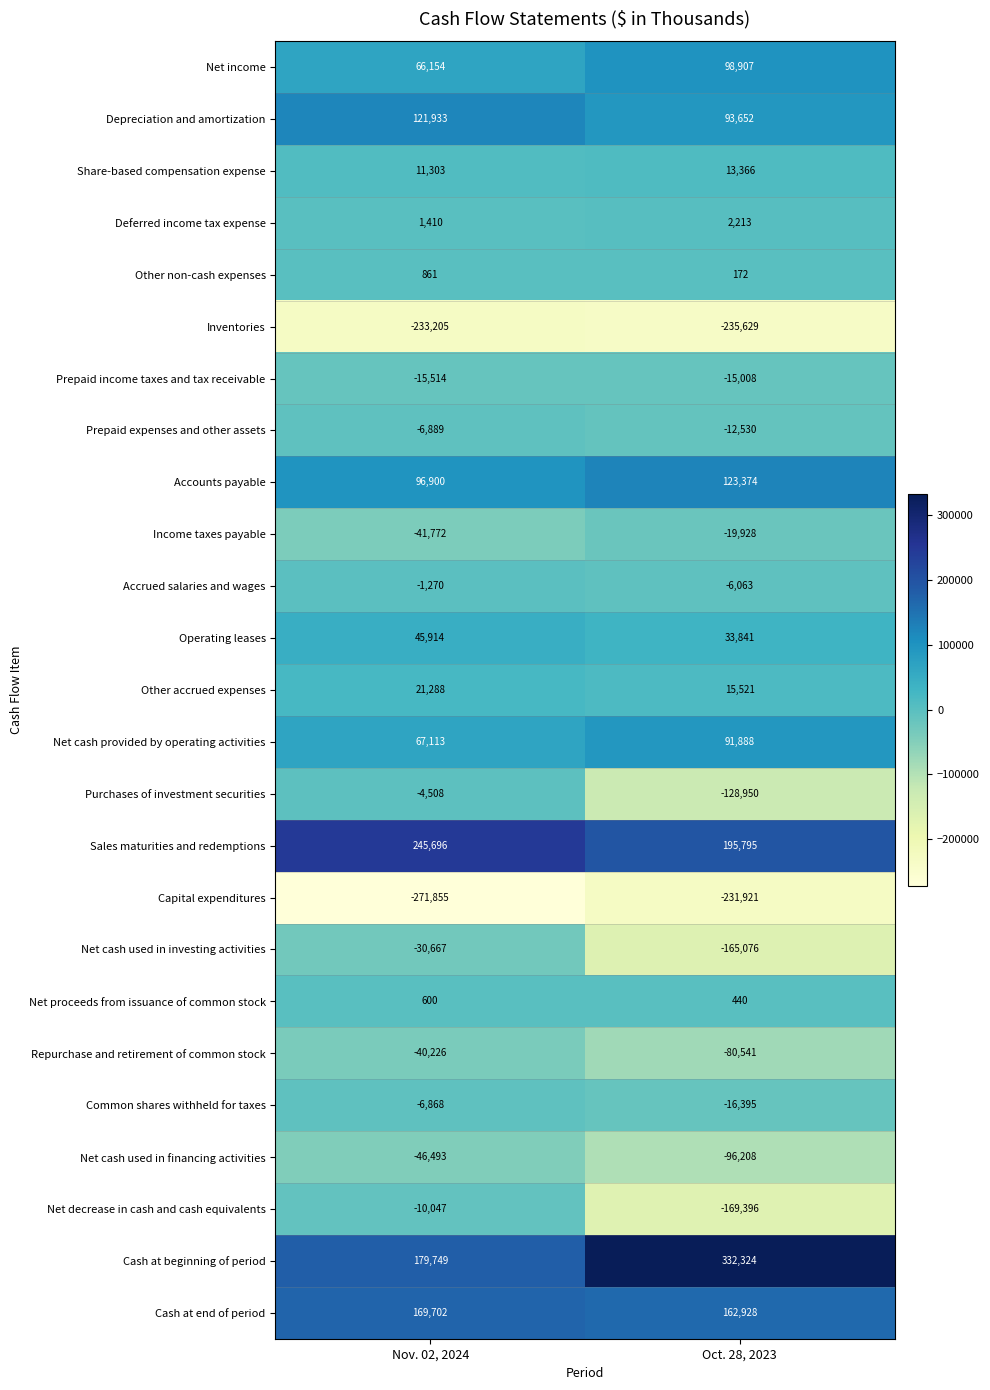

The Net decrease in cash and cash equivalents series shows -16584 at Nov. 02, 2024. True or false?

False